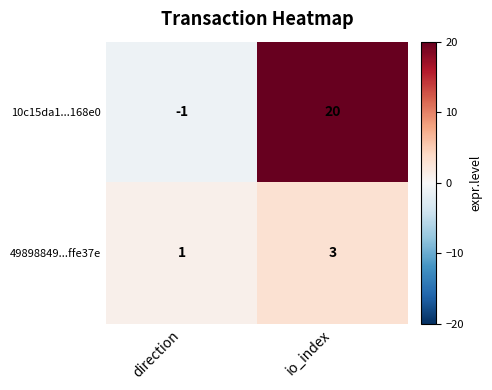

The value of 49898849...ffe37e at direction is 1. True or false?

True